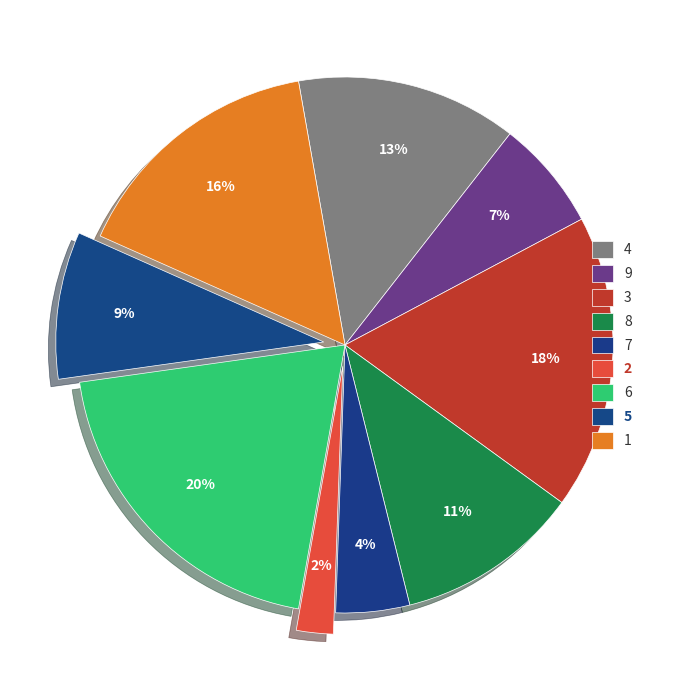

True or false: 2 accounts for 2% of the total.

True